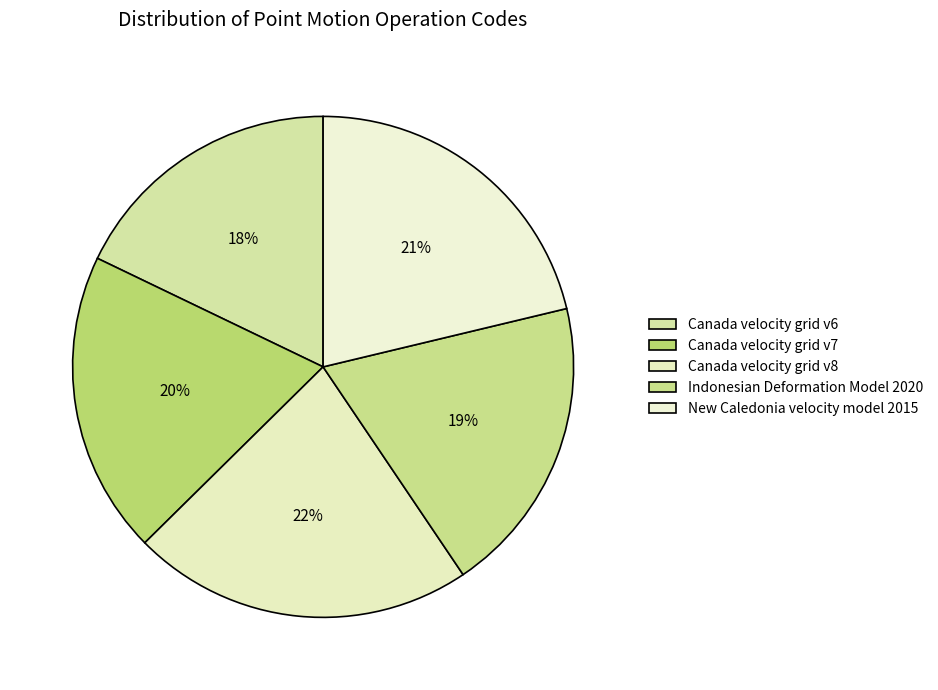

Is Canada velocity grid v8 the majority of the pie?

No